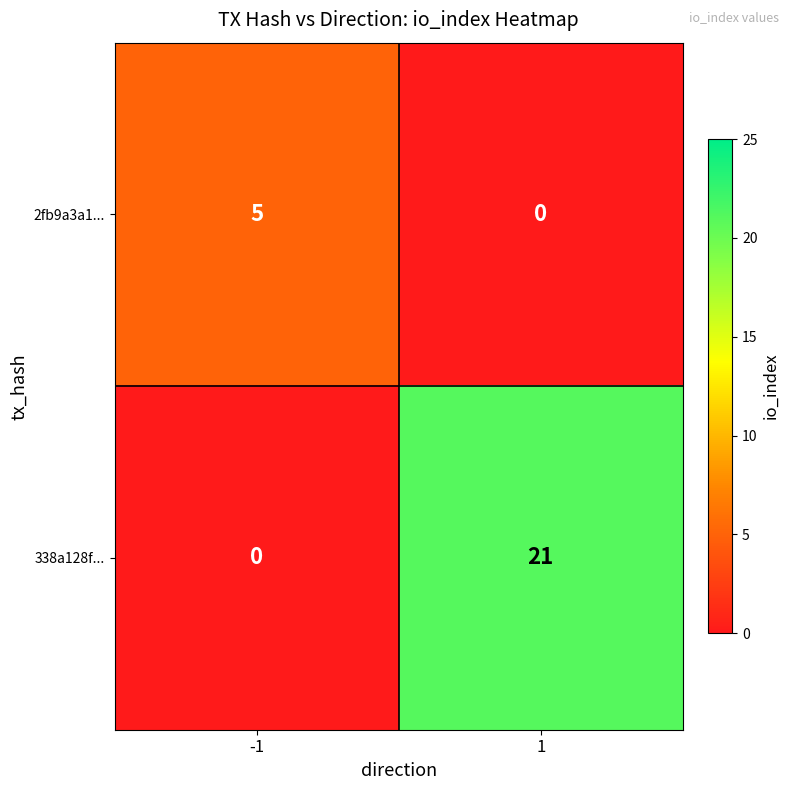

What is the sum of all 2fb9a3a1... values?

5